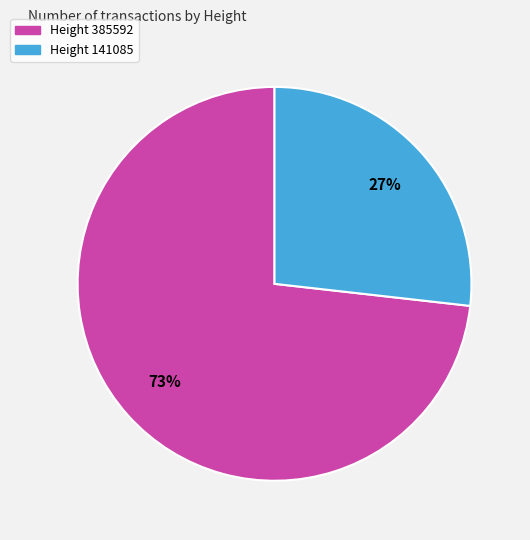

To the nearest percent, what percentage of the pie is Height 385592?

73%